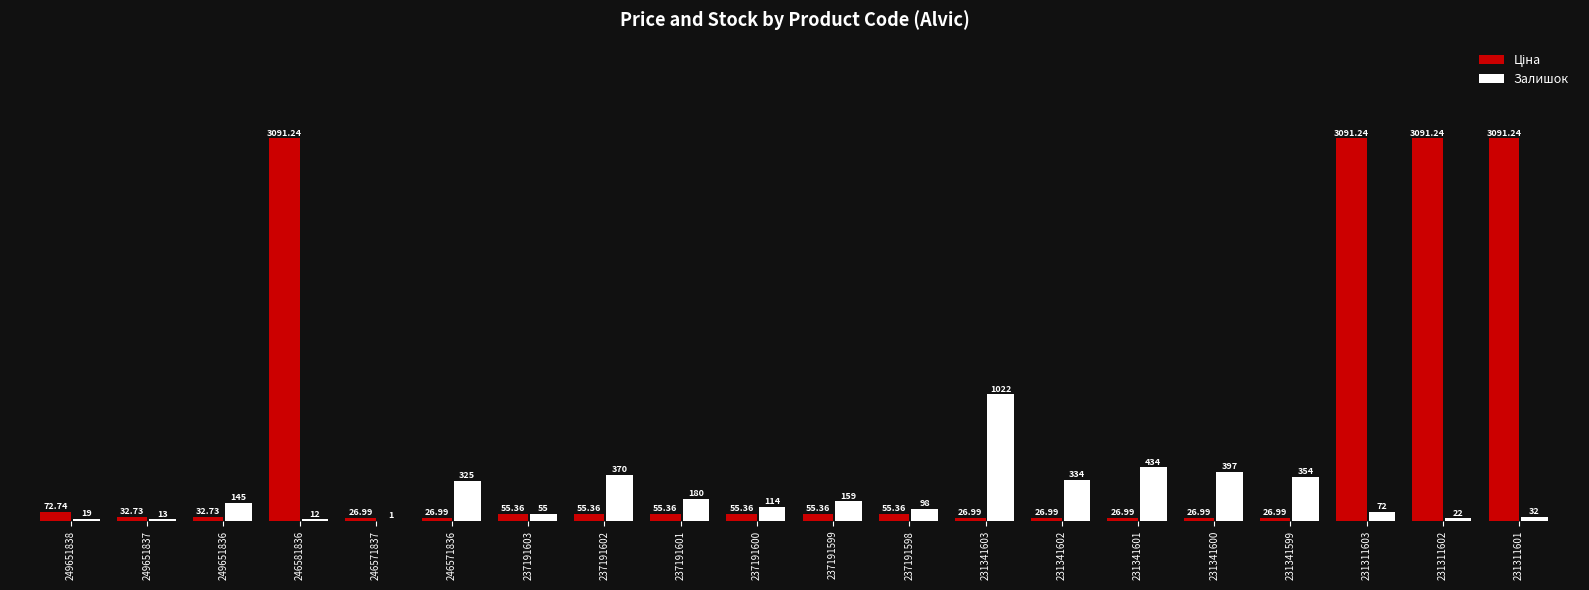

Count the number of categories in the chart.

20